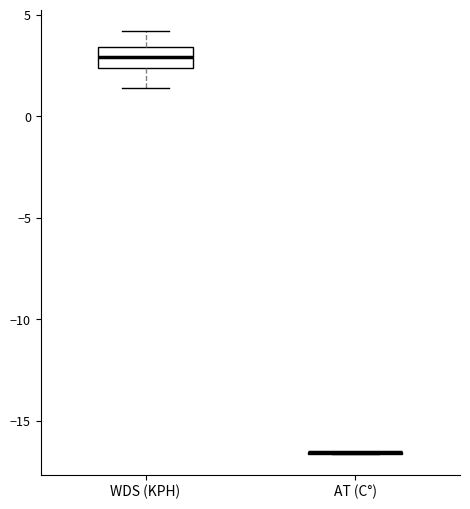

Which box is the tallest, from its lower edge to its upper edge?

WDS (KPH)